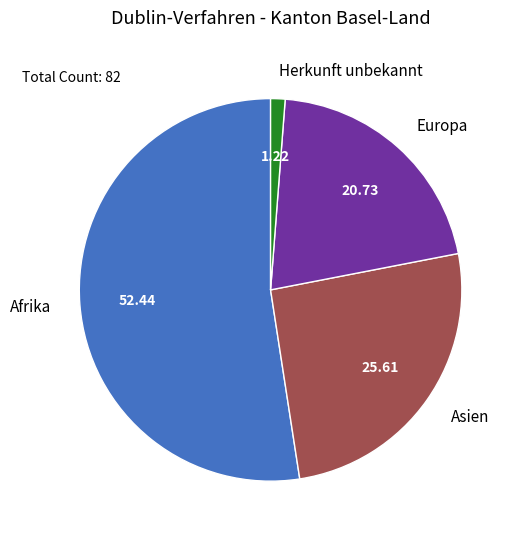

Combined, do Herkunft unbekannt and Asien account for over 50%?

No